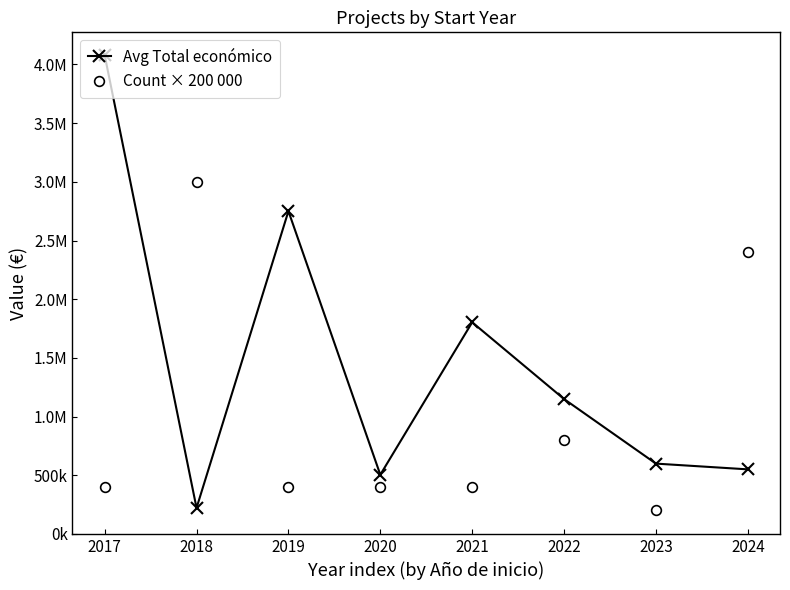

What are all the series names shown in the legend?

Avg Total económico, Count × 200 000